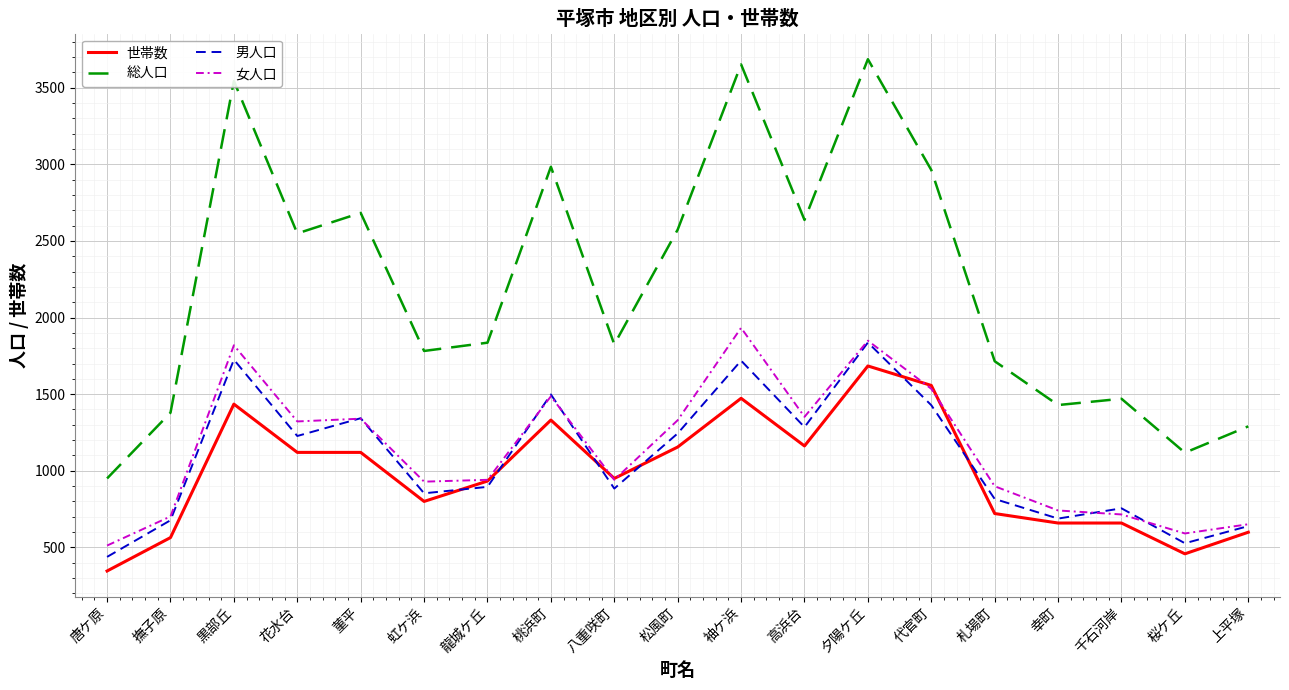

Is this an area chart (filled region under the line)?

No